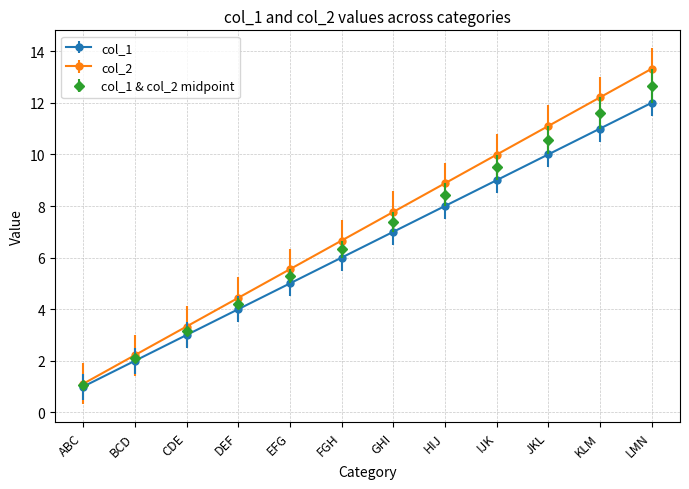

What position from the left is IJK?

9